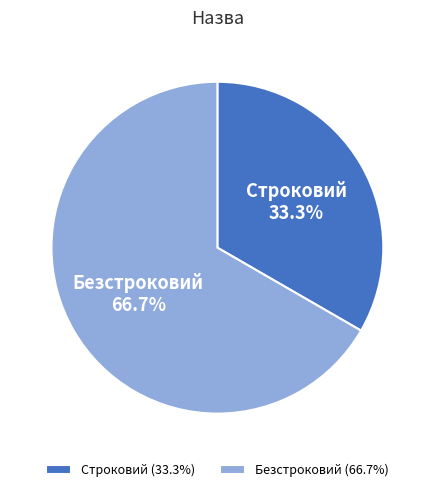

To the nearest percent, what is the difference between the Строковий and Безстроковий slice percentages?

33%